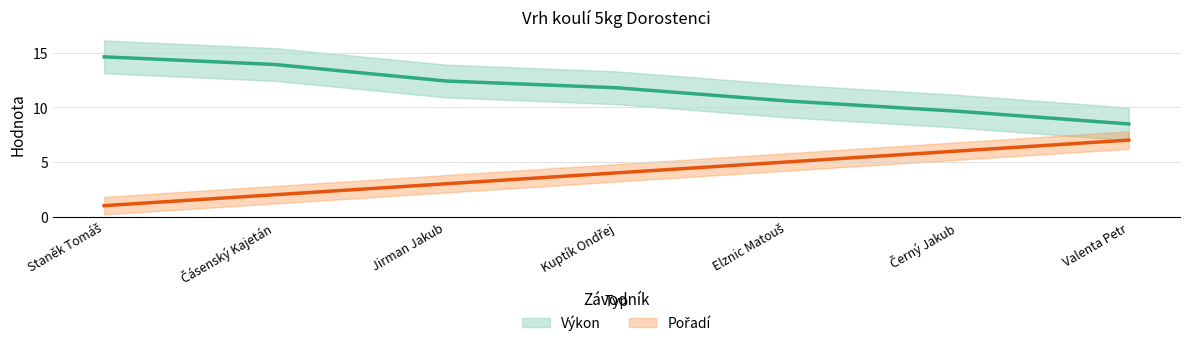

Which category has the highest value in the Pořadí series?

Valenta Petr